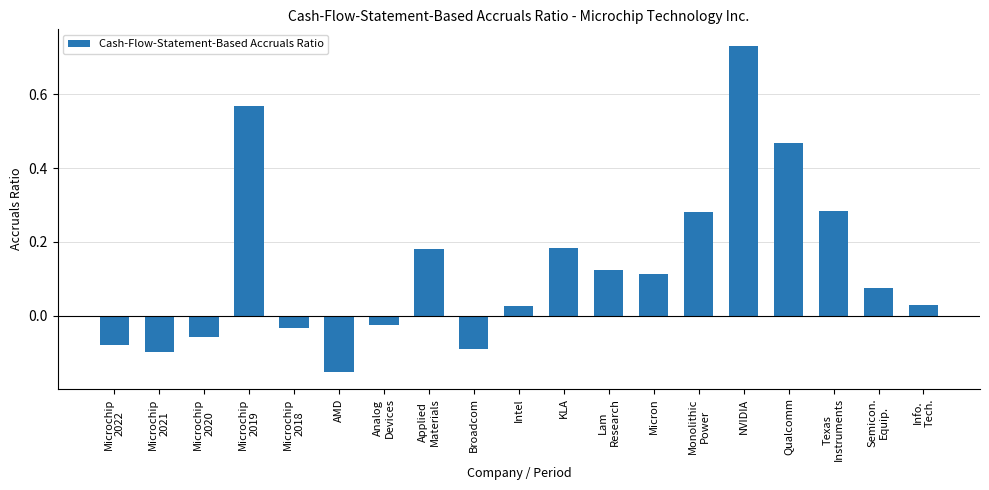

Which label corresponds to the largest value in the chart?

NVIDIA